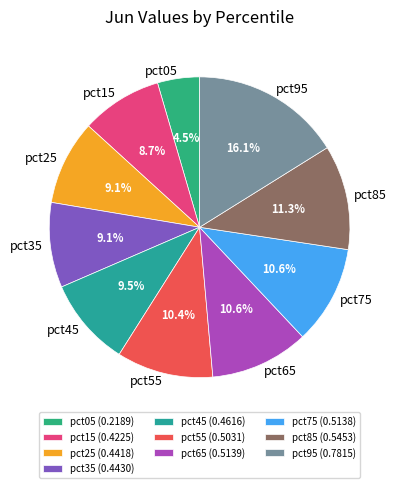

What portion of the pie excludes pct95?

83.9%